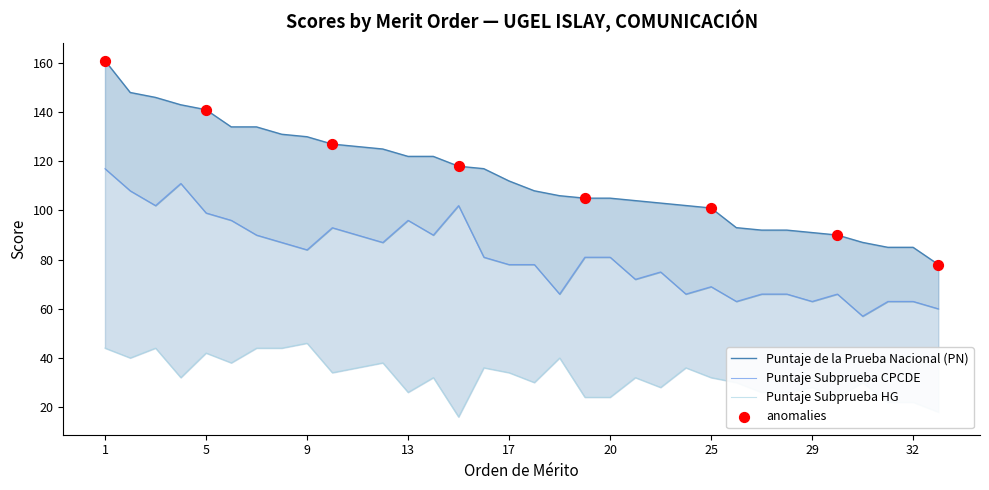

Which series contains the highest Y value?

Puntaje de la Prueba Nacional (PN)